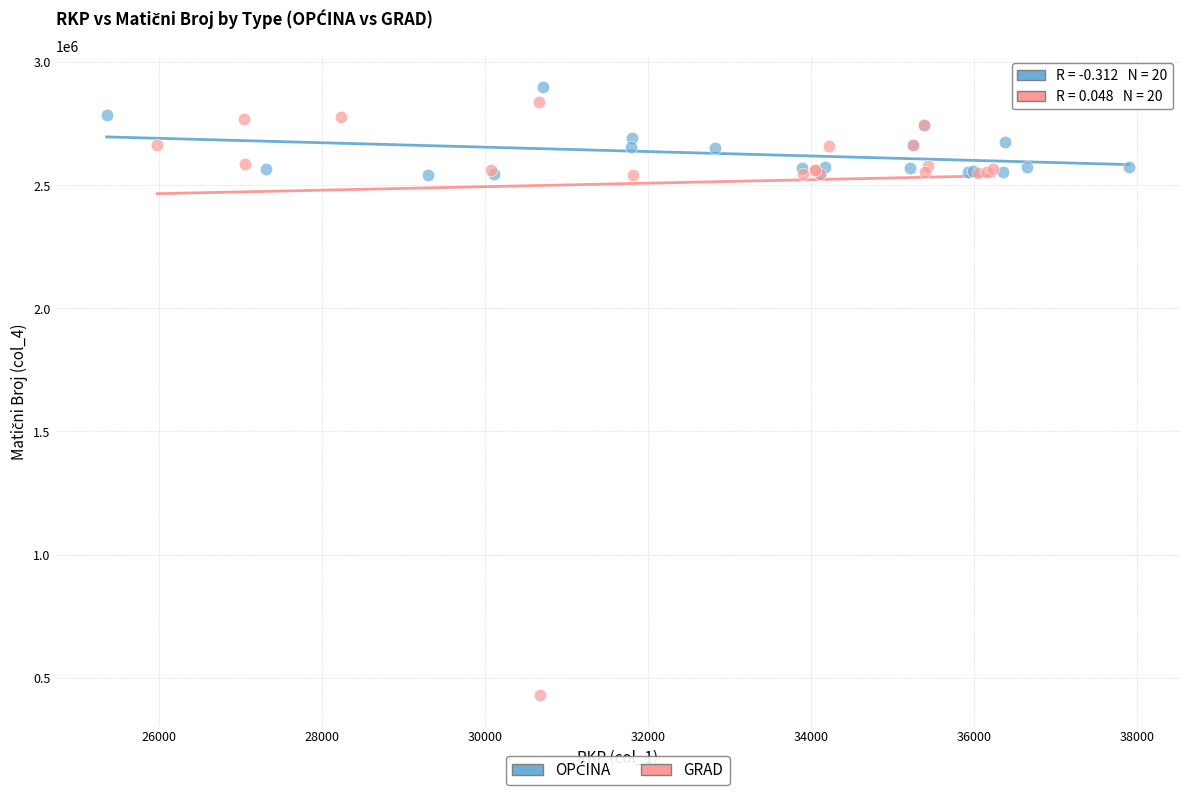

Which series has the largest Y range (max minus min)?

GRAD